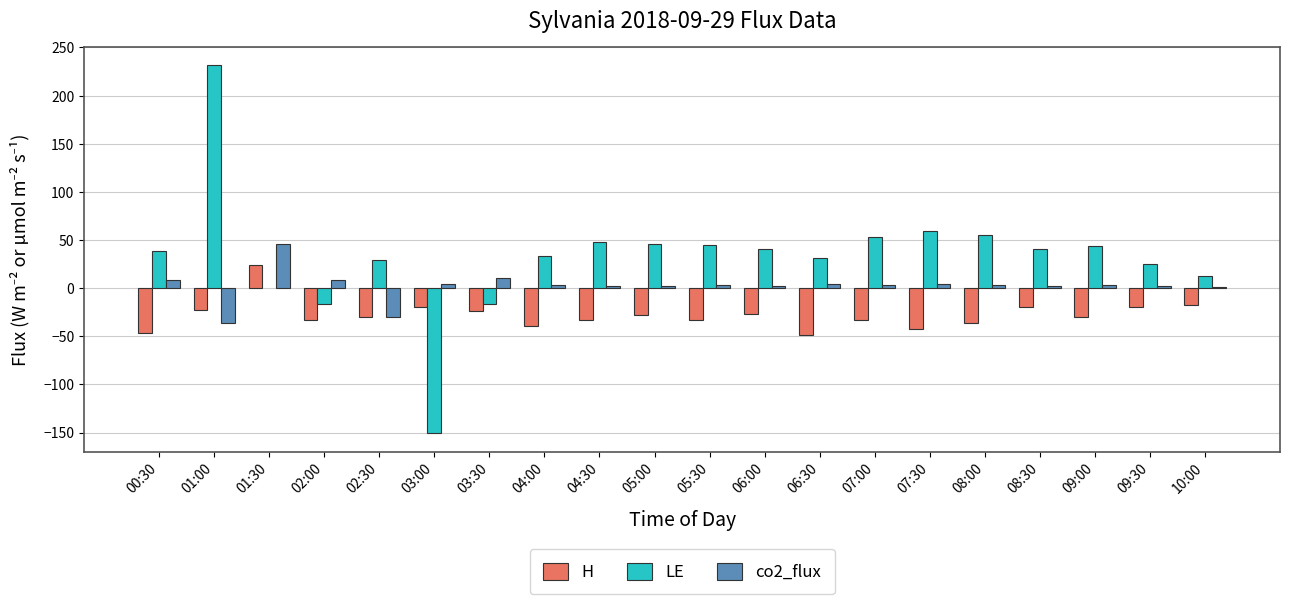

Which series changed the most between 01:30 and 04:30?

H